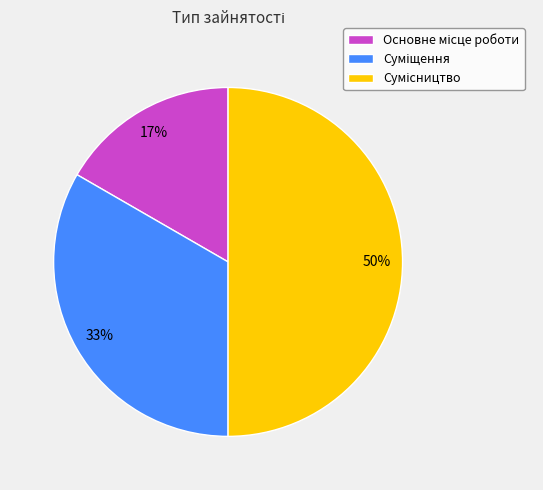

To the nearest percent, what is the average slice percentage?

33%